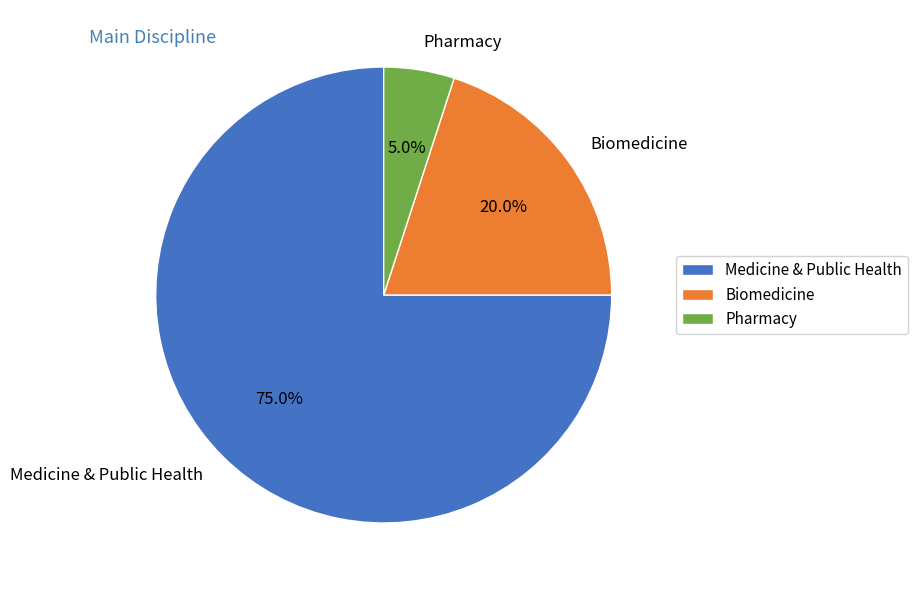

The Biomedicine slice represents 29% of the pie. True or false?

False